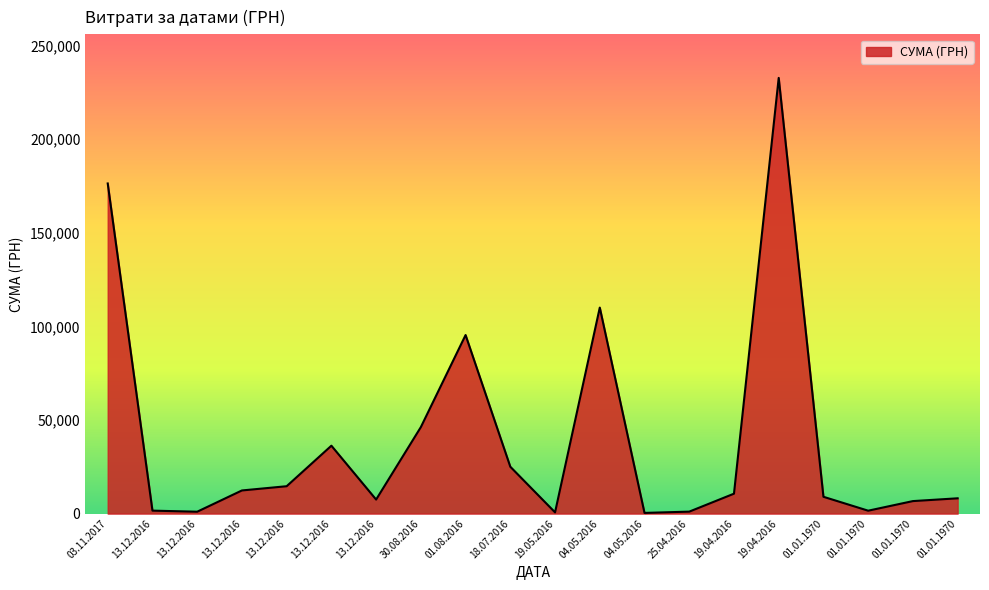

Is it true that the value at 13.12.2016 is 14620.0?

True